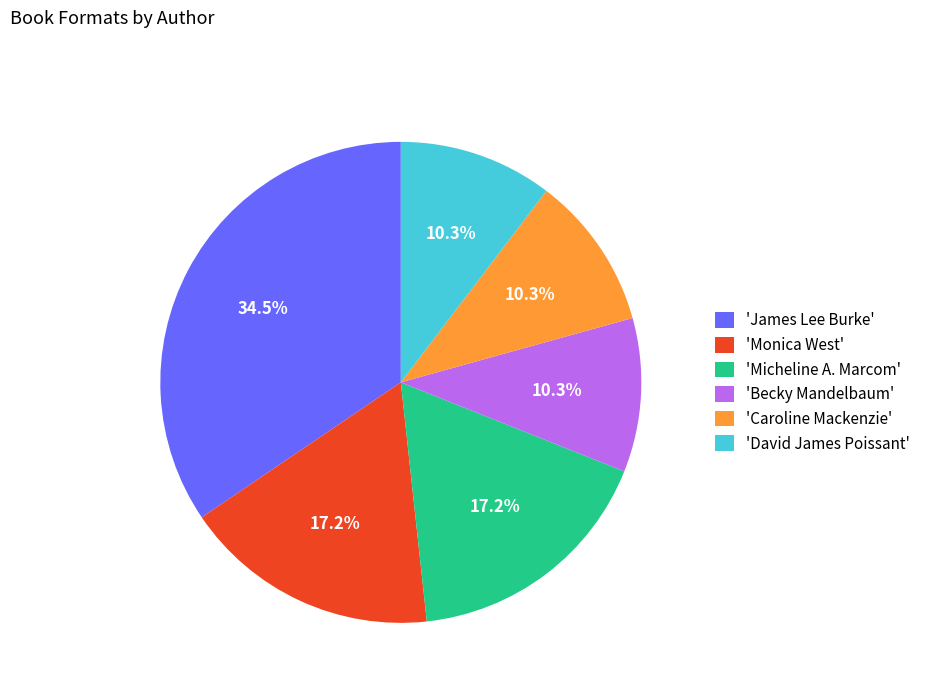

Is the sum of 'Caroline Mackenzie' and 'Micheline A. Marcom' greater than half?

No